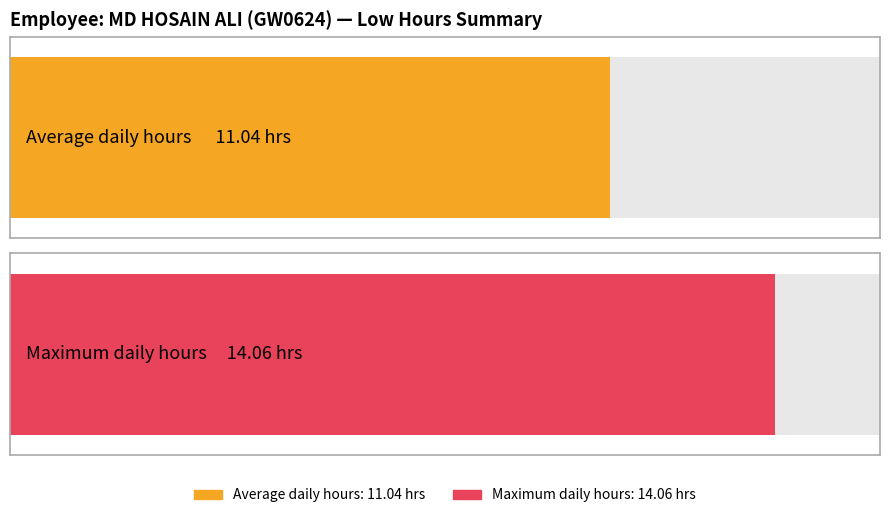

What value does the data have at 2?

11.0